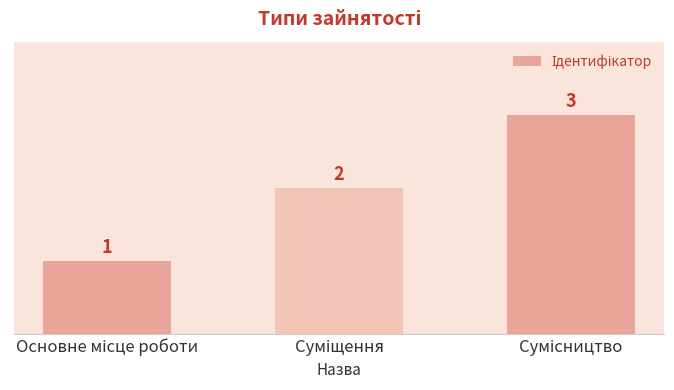

Reading left to right, extract all data points from this chart.

1	2	3